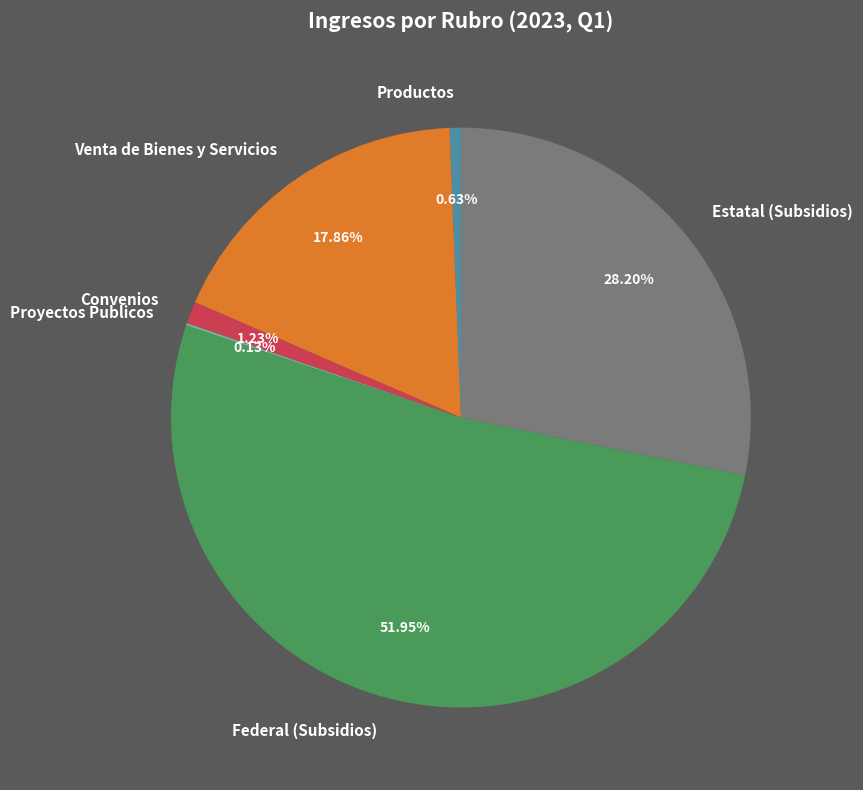

Which slice is the largest?

Federal (Subsidios)